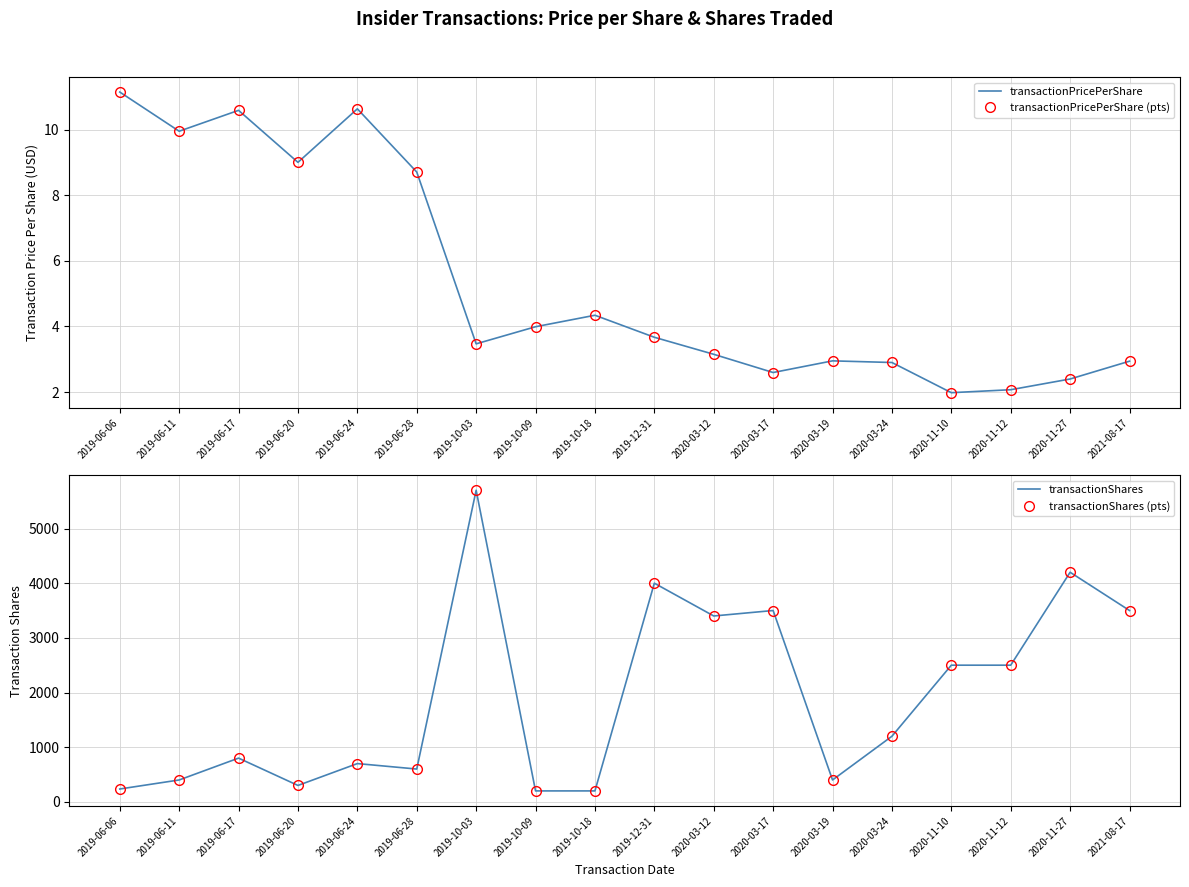

Is the value of transactionShares (pts) at 2020-11-12 greater than the value of transactionPricePerShare (pts) at 2019-10-09?

Yes